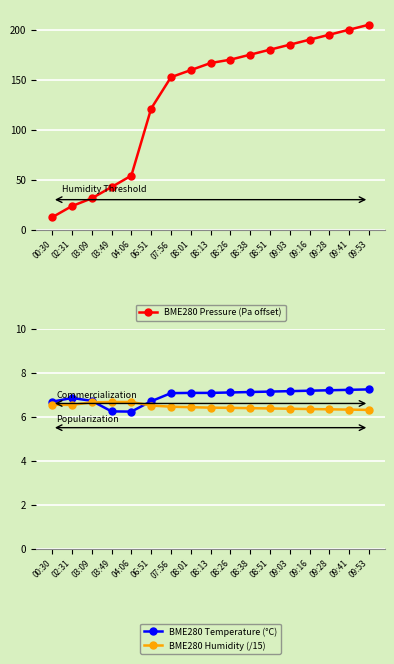

What is the label of the 7th point from the right?

08:38